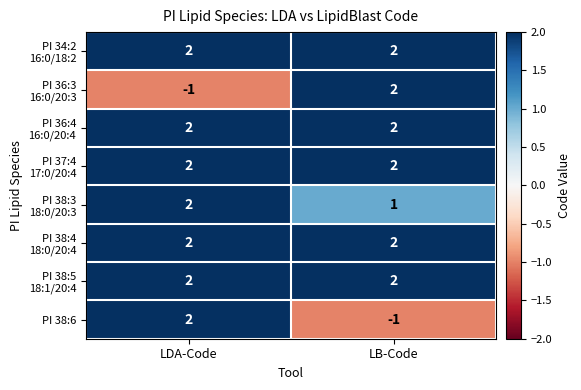

What is the difference between the maximum and minimum values in the PI 38:6 series?

3